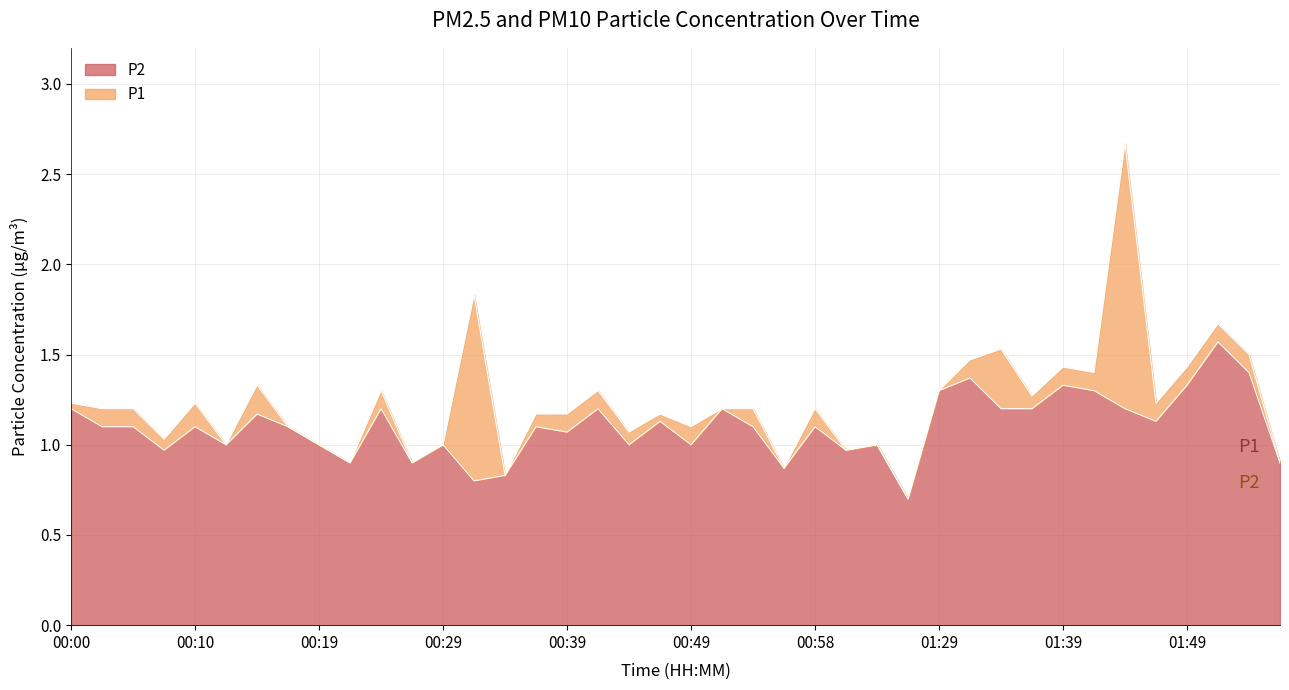

Between 00:24 and 01:49, which series saw the biggest shift?

P2